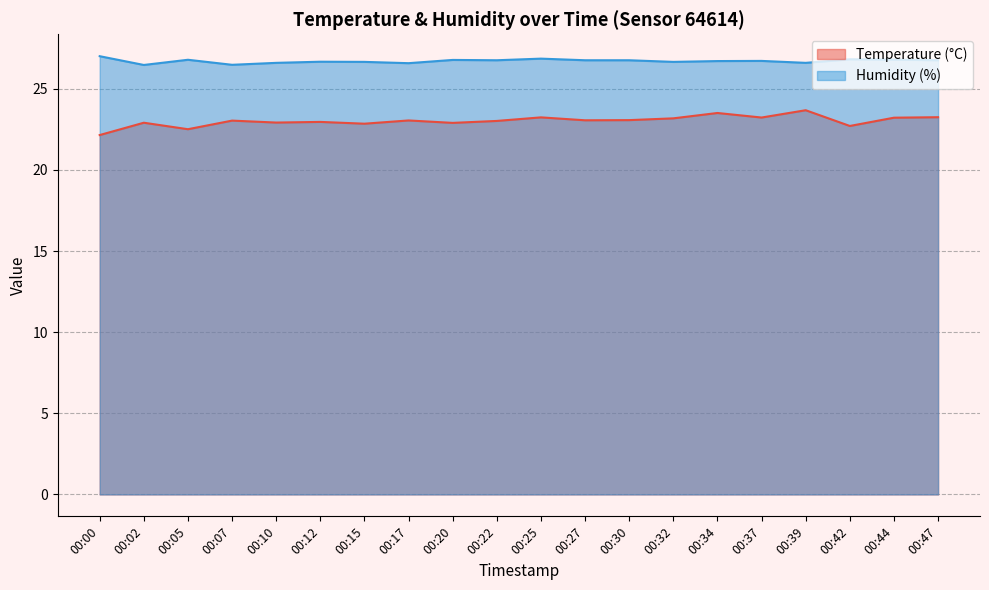

Which category has the lowest value in the Humidity (%) series?

00:02